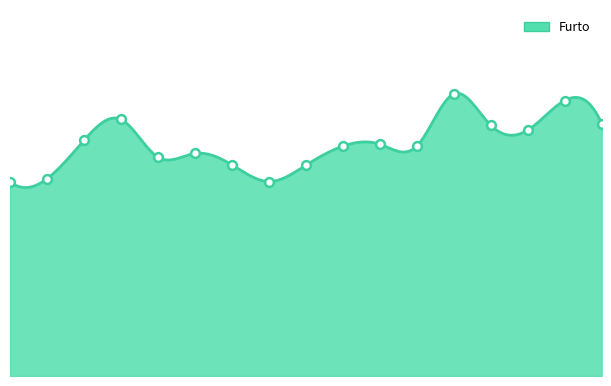

What is the change in value from 2002 to 2012?

+442